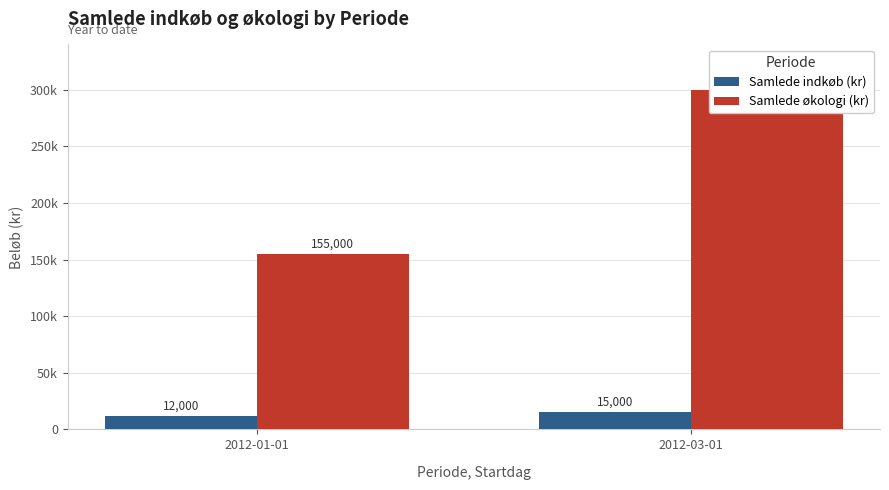

At how many categories does at least one series exceed 241446?

1